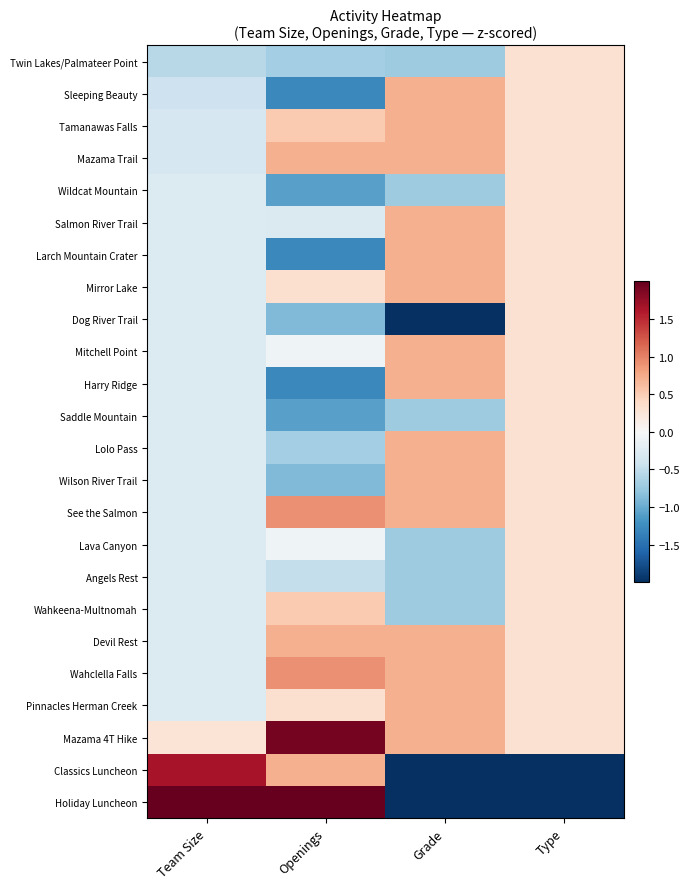

What is the minimum value shown in the chart?

-3.3